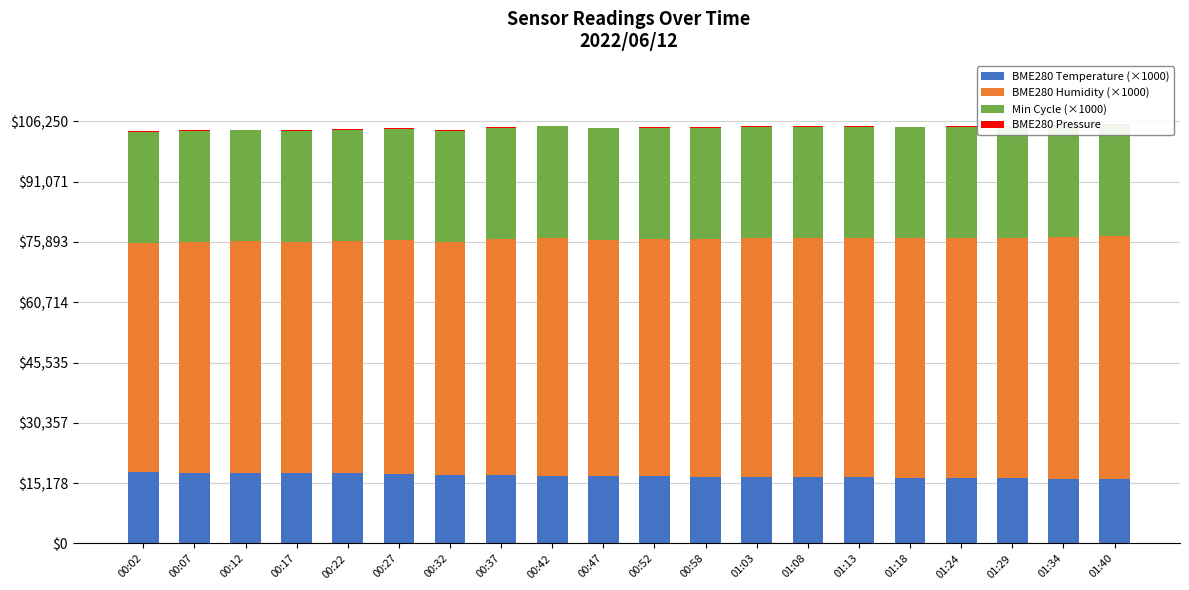

What are all the series names shown in the legend?

BME280 Temperature (×1000), BME280 Humidity (×1000), Min Cycle (×1000), BME280 Pressure